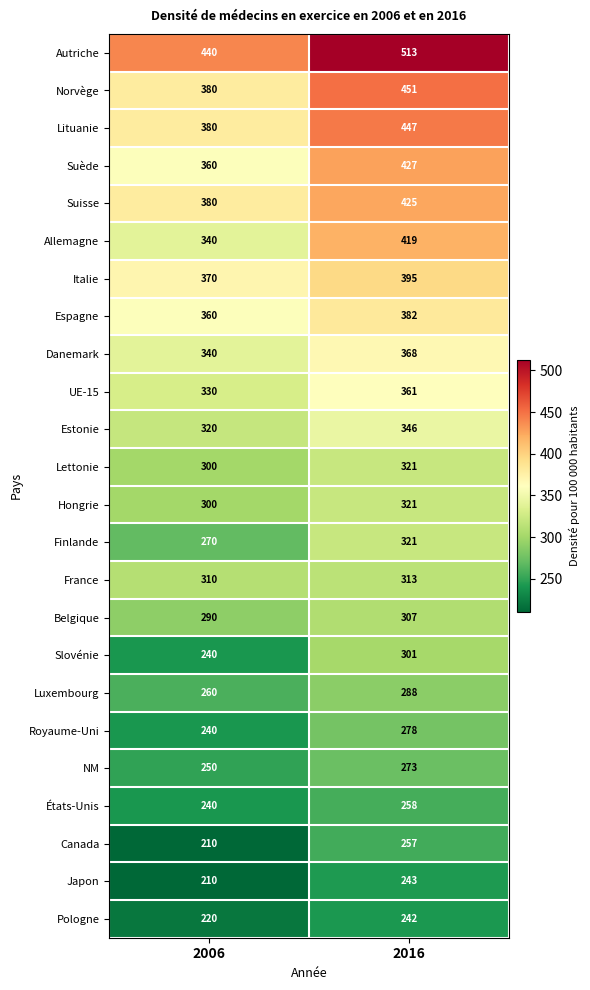

Rank the categories by Espagne value from highest to lowest.

2016, 2006